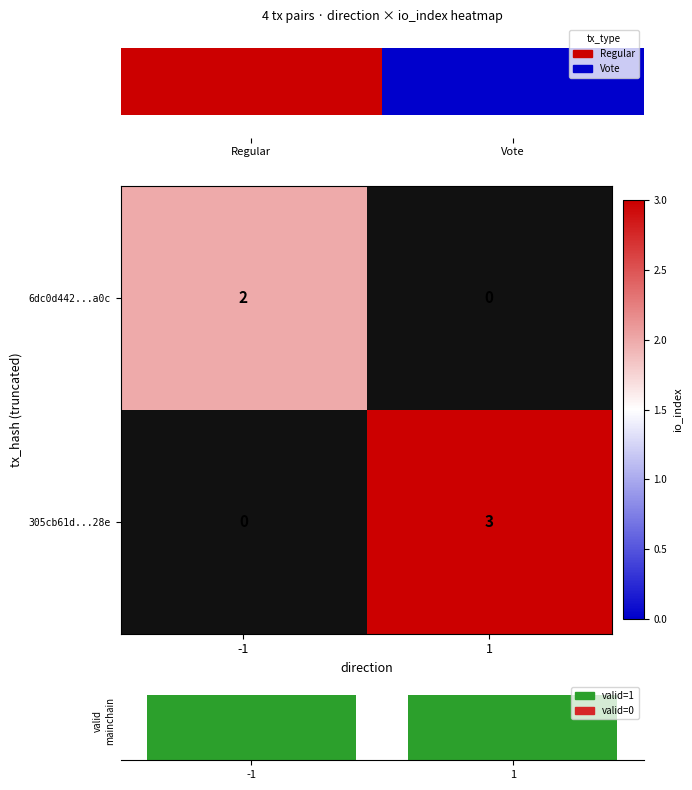

Is it true that 6dc0d442...a0c equals 1 at -1?

False